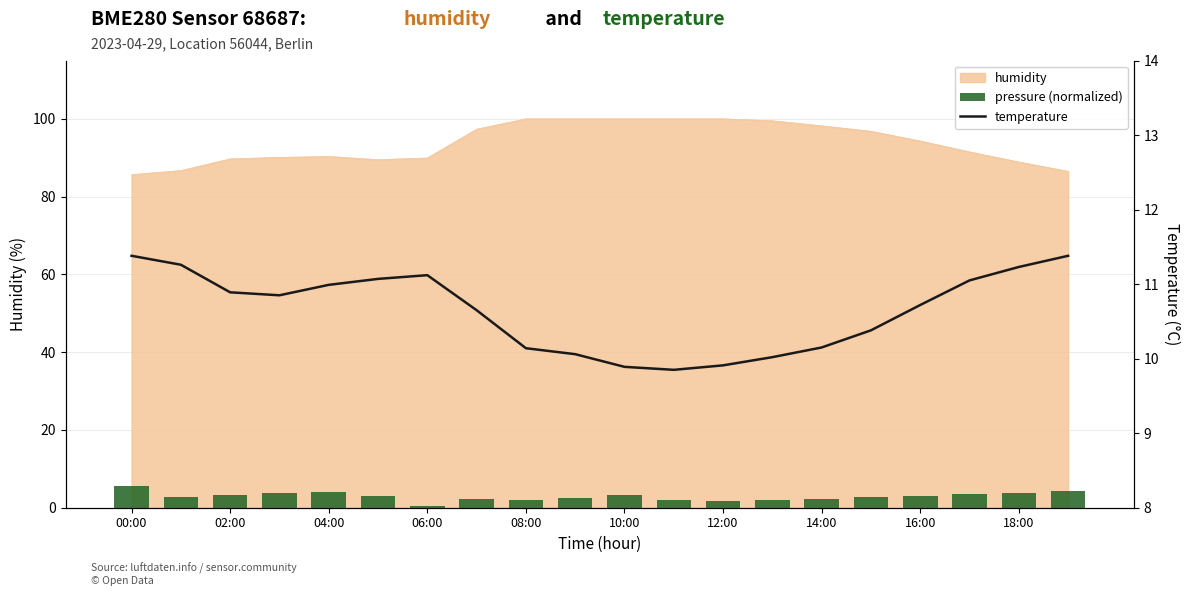

The value of pressure (normalized) at 14:00 is 2.2. True or false?

True